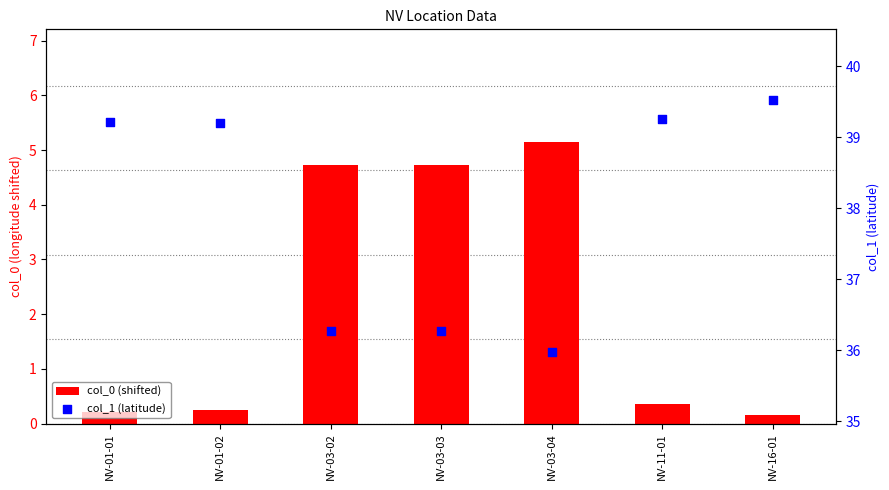

What are all the series names shown in the legend?

col_0 (shifted), col_1 (latitude)